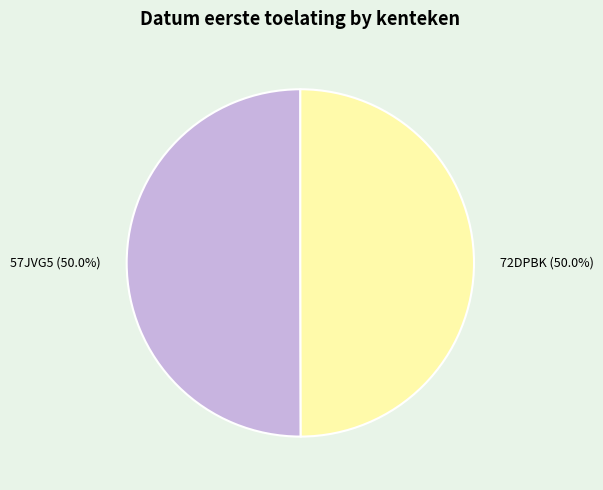

Combined, do 72DPBK and 57JVG5 account for over 50%?

Yes